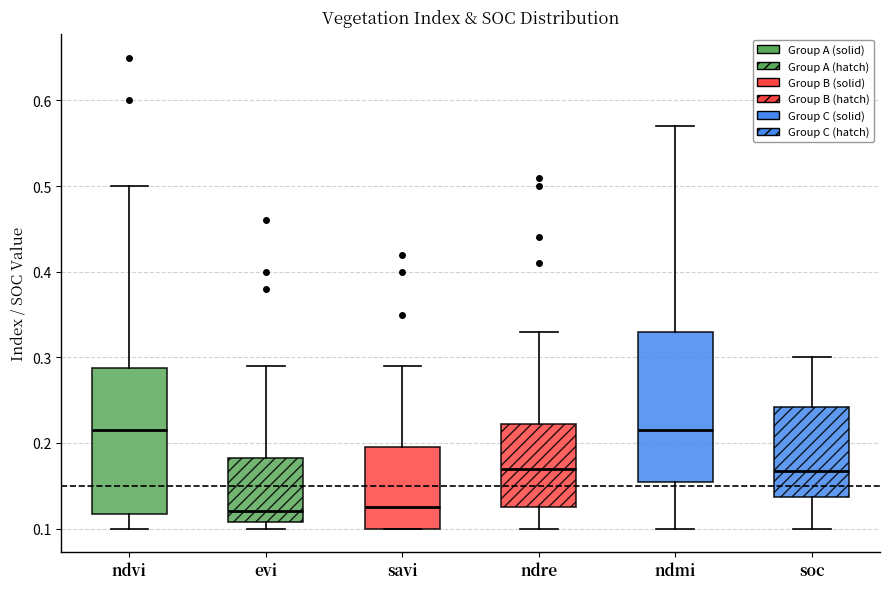

Where does the median line of the box for evi sit on the y-axis? The values are not printed on the chart, so give them approximately, as read against the axis.

0.12